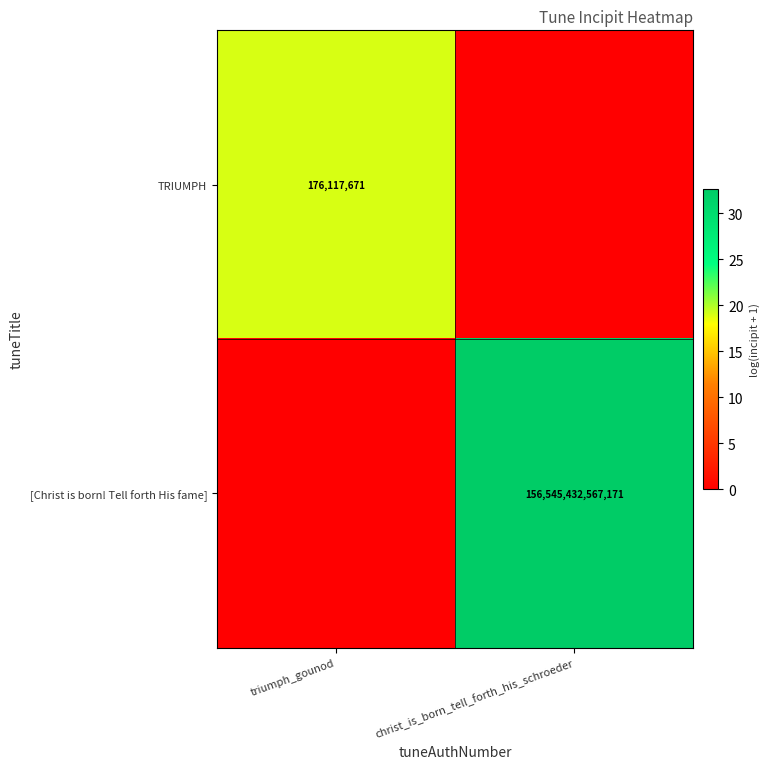

The [Christ is born! Tell forth His fame] series shows 156545432567171 at christ_is_born_tell_forth_his_schroeder. True or false?

True